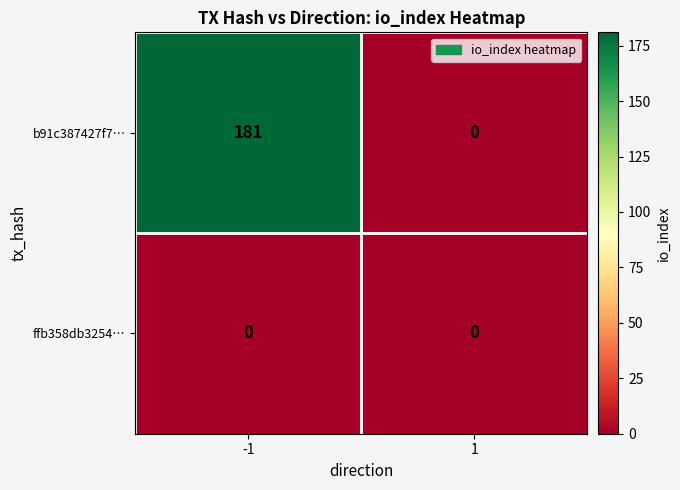

At which category is the sum across all series the highest?

-1